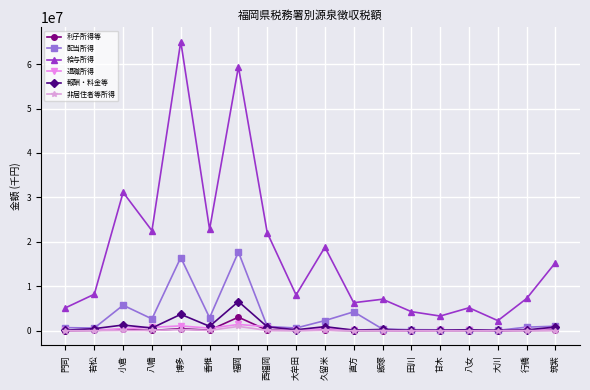

True or false: 配当所得 and 給与所得 cross at least once.

False